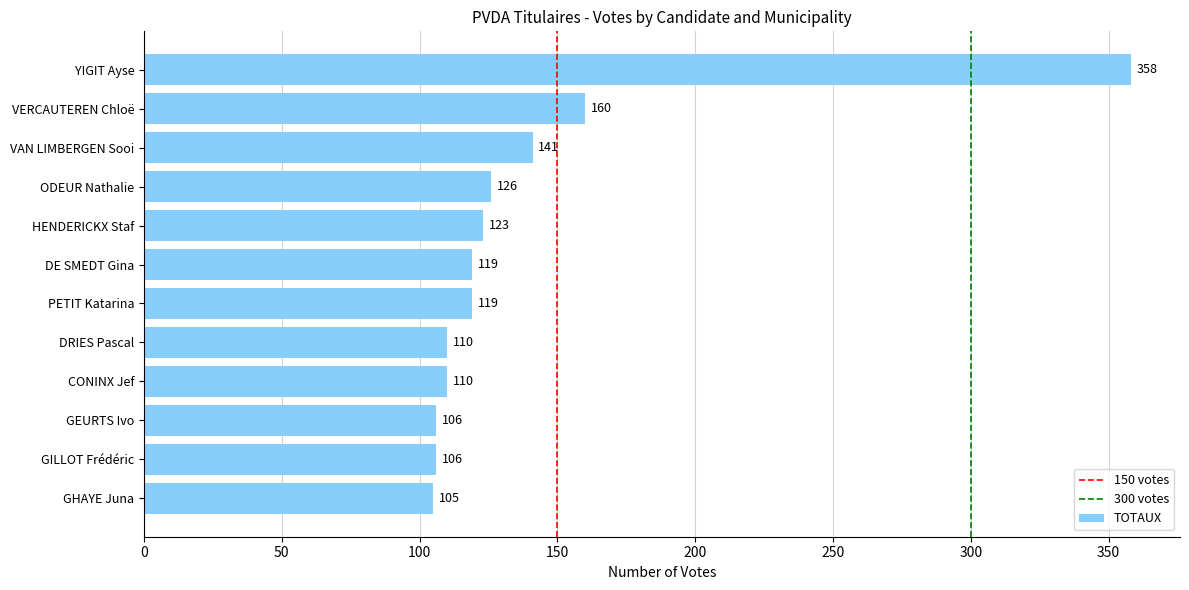

The value at ODEUR Nathalie is 219. True or false?

False